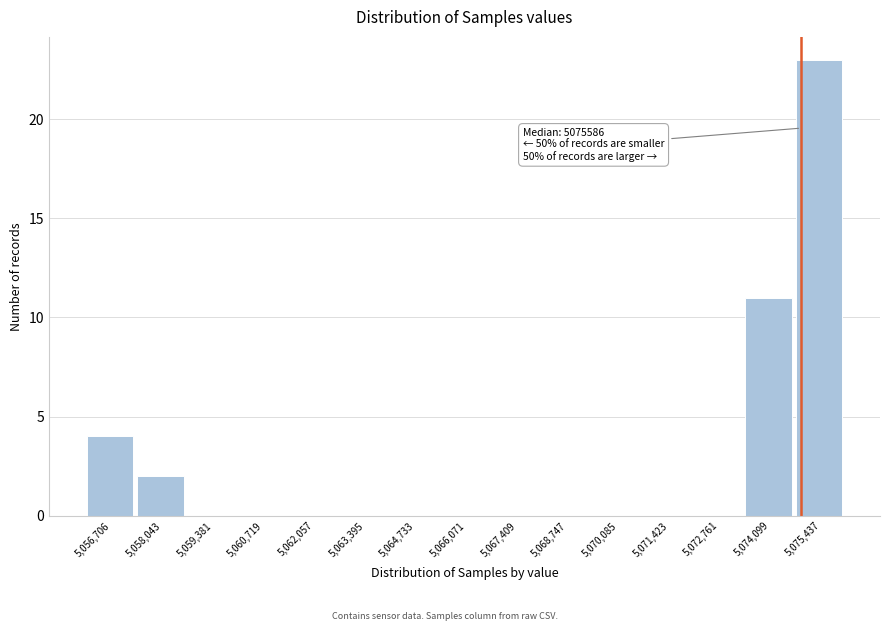

Reading left to right, list all the values displayed in this chart.

5,056,706=4	5,058,043=2	5,059,381=0	5,060,719=0	5,062,057=0	5,063,395=0	5,064,733=0	5,066,071=0	5,067,409=0	5,068,747=0	5,070,085=0	5,071,423=0	5,072,761=0	5,074,099=11	5,075,437=23